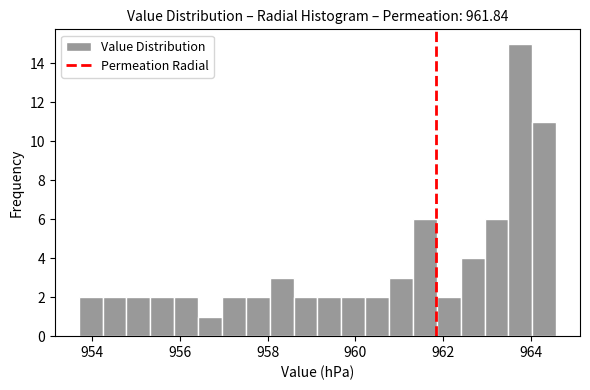

Around what value on the x-axis is the tallest bar? Give the approximate position of its centre, as read against the axis.

963.8